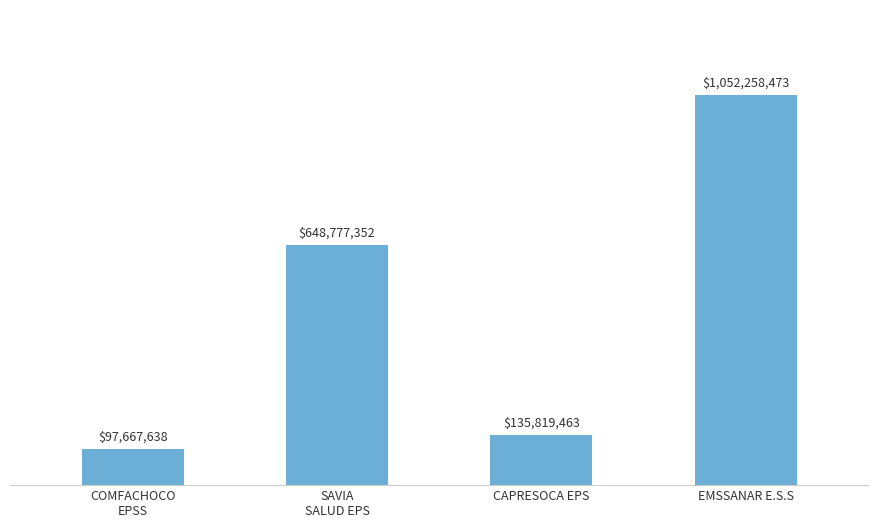

List the labels in order of value, smallest first.

COMFACHOCO
EPSS, CAPRESOCA EPS, SAVIA
SALUD EPS, EMSSANAR E.S.S